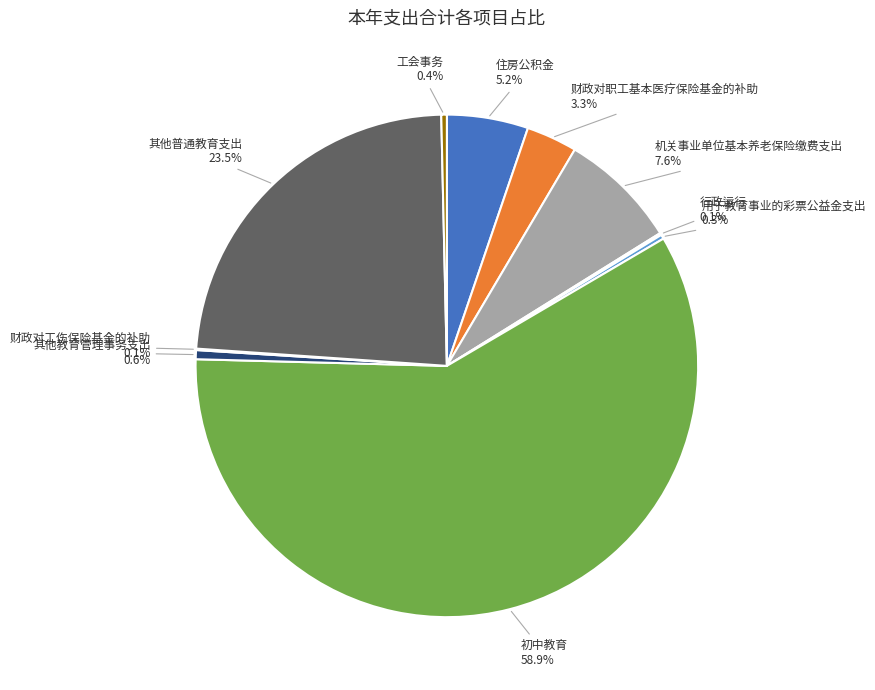

Which category has the biggest portion of the pie?

初中教育